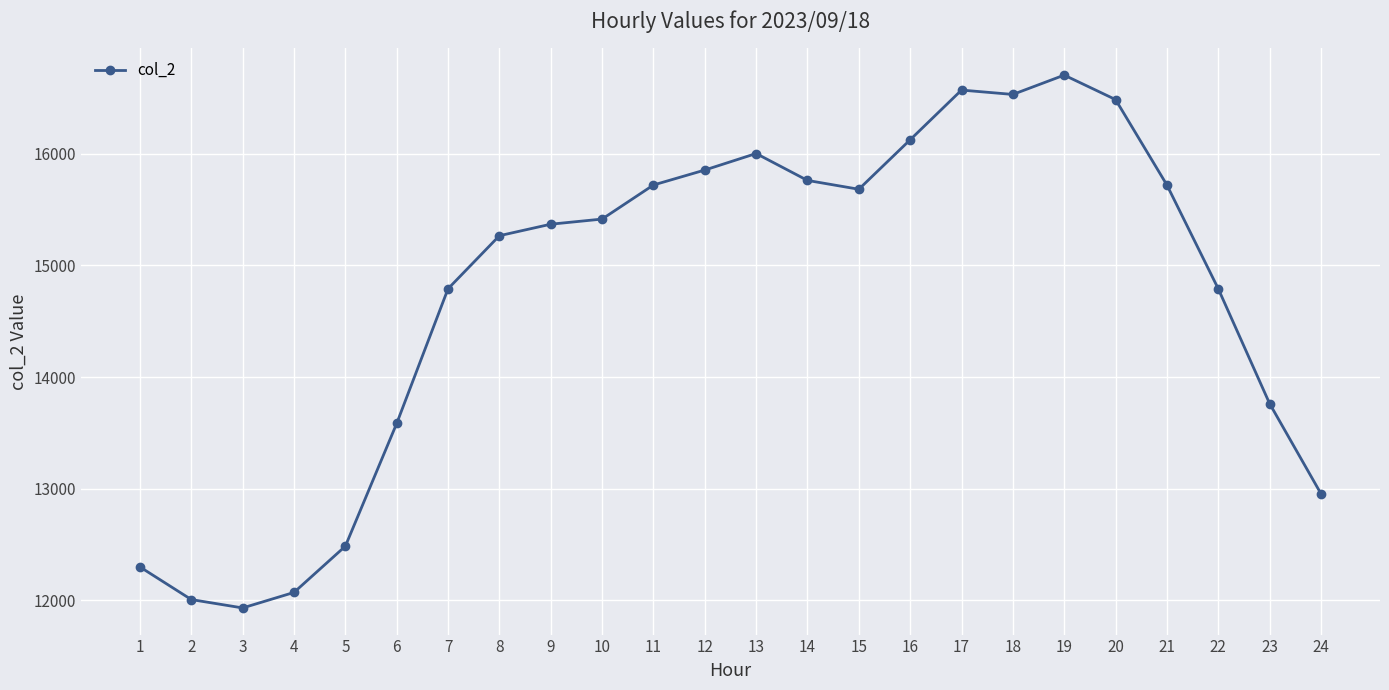

At which category does the chart reach its minimum across all series?

3